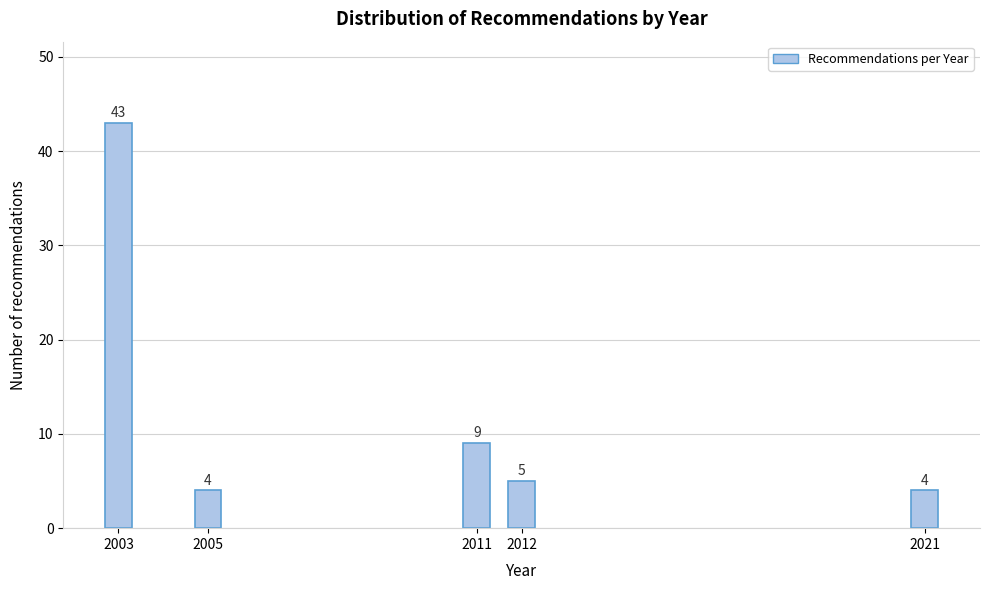

Reading right to left, what are all the values shown in this chart?

4	5	9	4	43